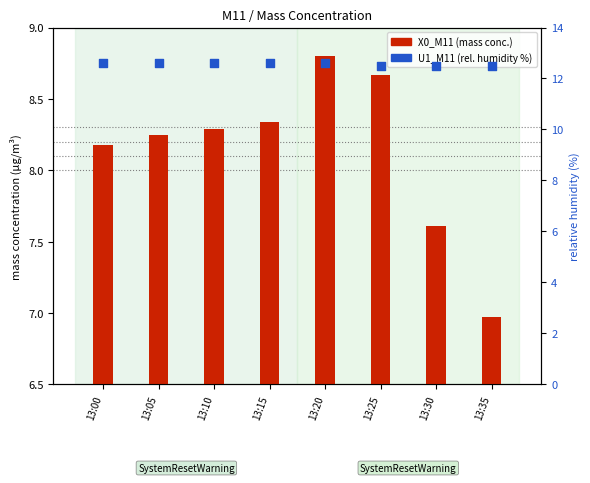

Is the value of U1_M11 (rel. humidity %) at 13:00 greater than the value of X0_M11 (mass conc.) at 13:20?

Yes